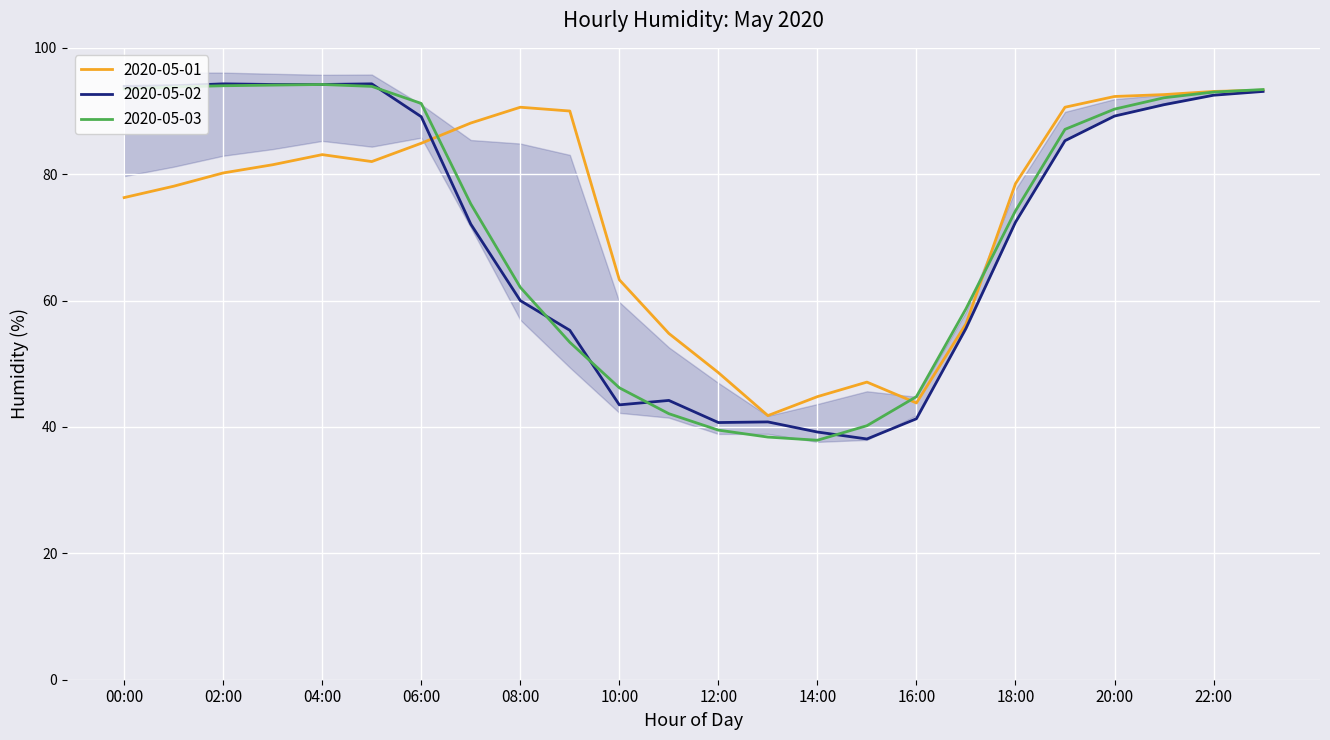

What position from the right is 08:00?

16